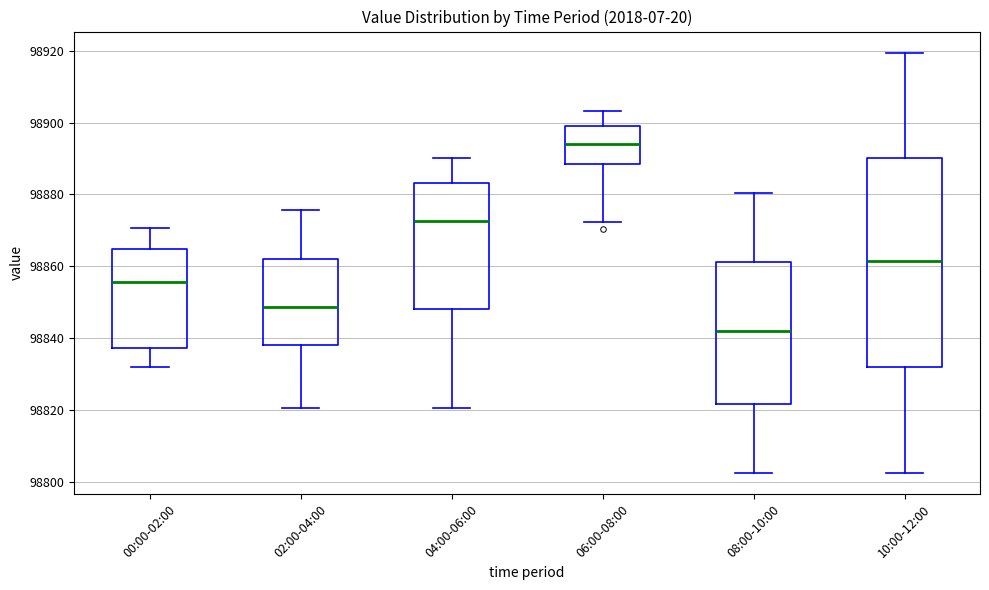

Reading left to right, read every box against the y-axis: the position of its median line, the range the box covers, and the ends of its whiskers. The values are not printed on the chart, so give them approximately, as read against the axis.

00:00-02:00: median 98856, box 98838 to 98864, whiskers 98832 to 98870
02:00-04:00: median 98848, box 98838 to 98862, whiskers 98820 to 98876
04:00-06:00: median 98872, box 98848 to 98884, whiskers 98820 to 98890
06:00-08:00: median 98894, box 98888 to 98900, whiskers 98872 to 98904
08:00-10:00: median 98842, box 98822 to 98862, whiskers 98802 to 98880
10:00-12:00: median 98862, box 98832 to 98890, whiskers 98802 to 98920